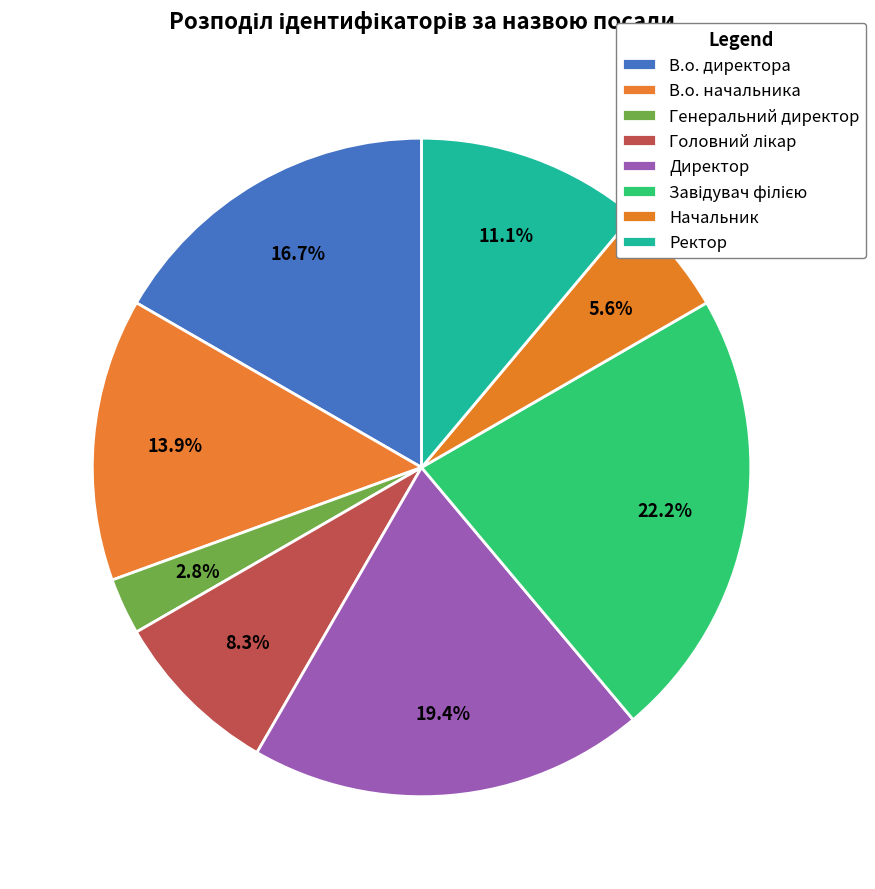

How many slices are in this pie chart?

8